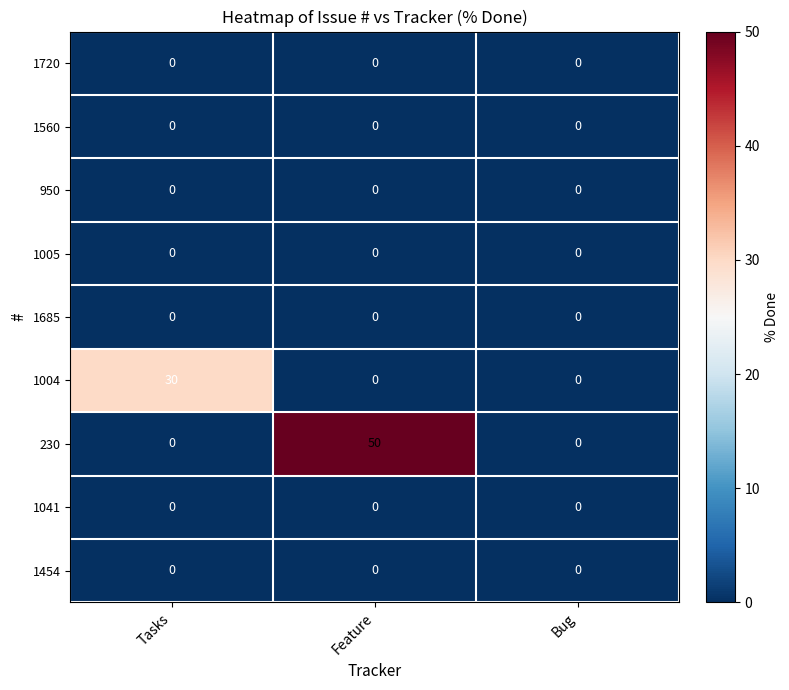

Is it true that 1454 equals 0 at Tasks?

True